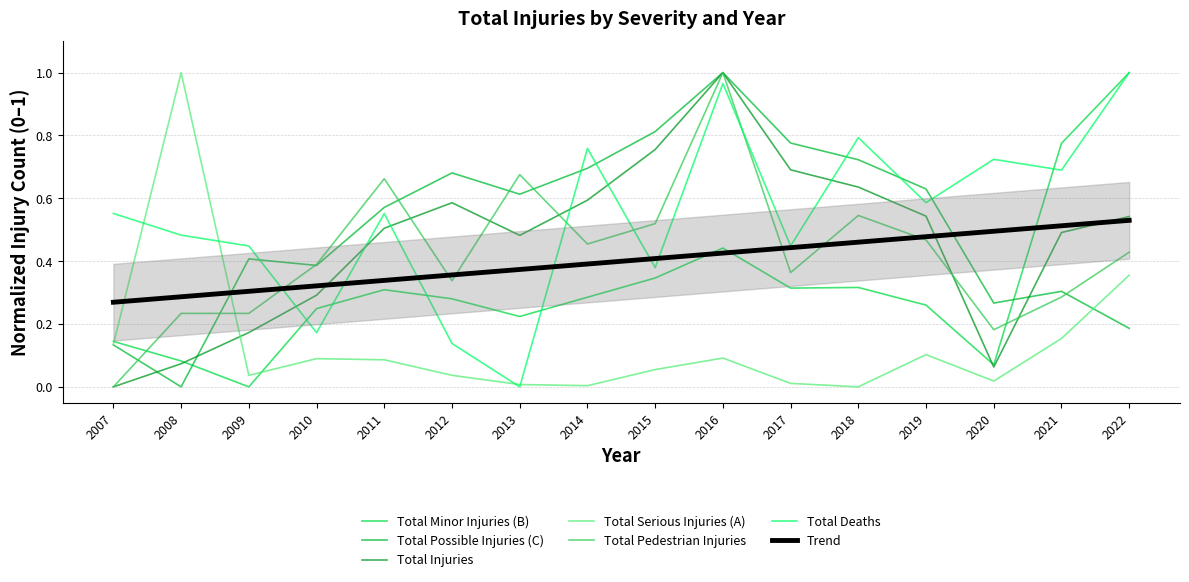

What is the value of the Total Deaths point at the 16th from the left?

1.0